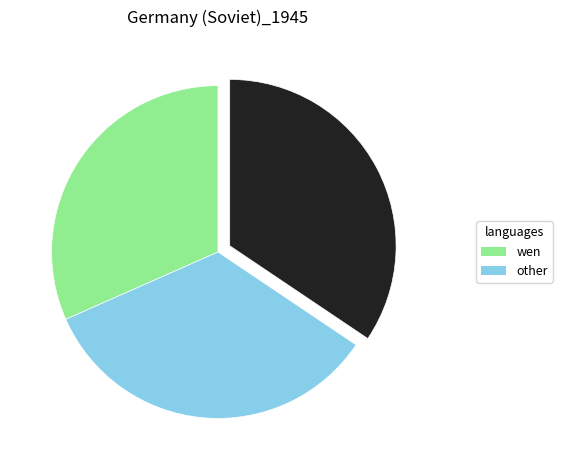

Is there any slice that represents more than half of the pie?

No